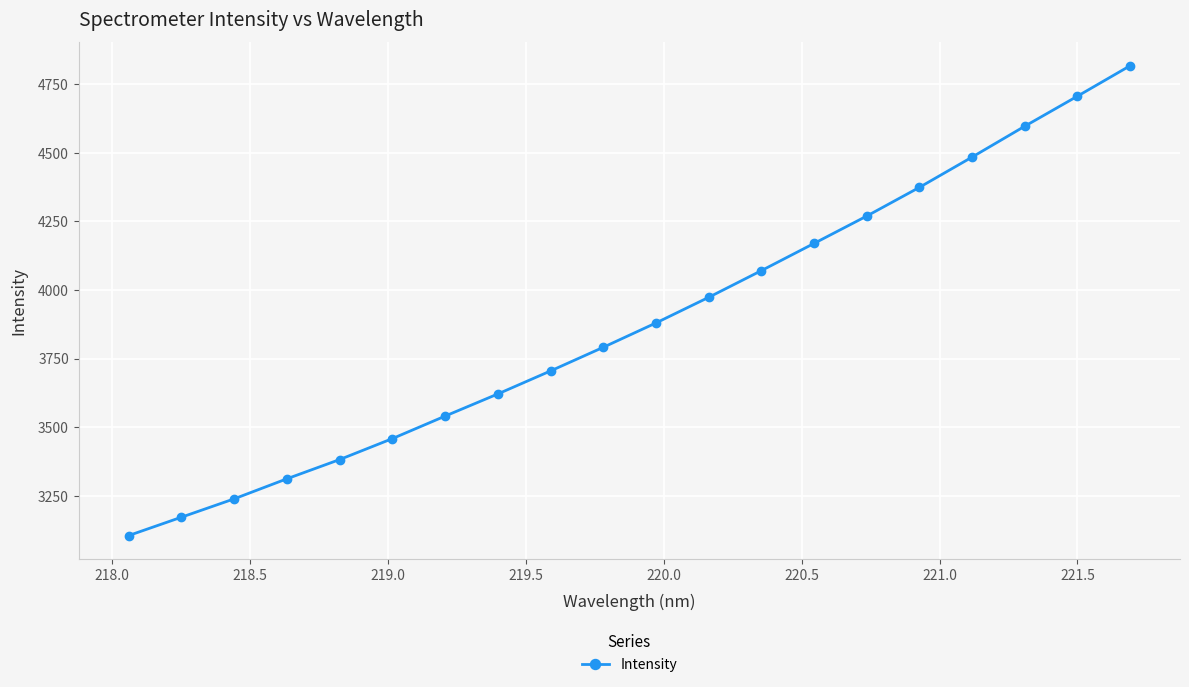

What is the difference between the maximum and minimum values?

1712.0